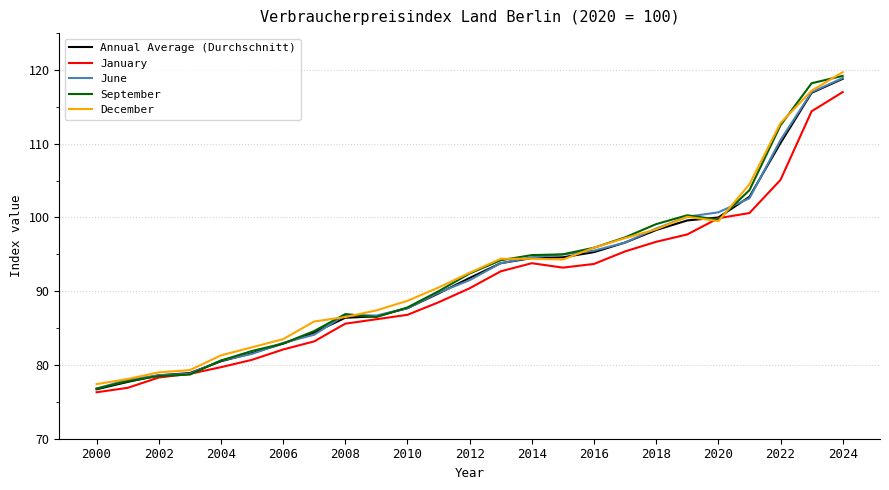

What is the highest value of the June series?

118.9